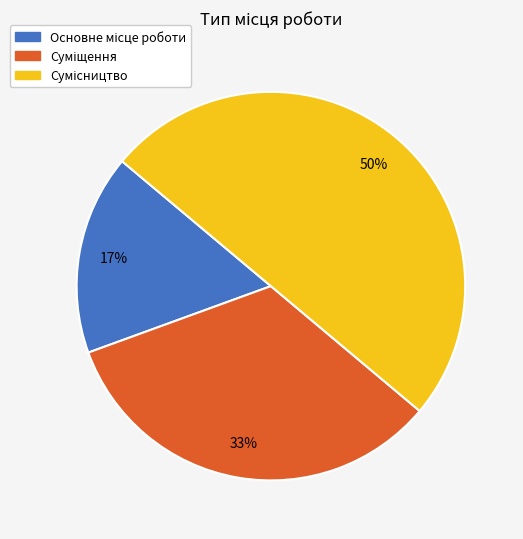

Count the number of slices in the pie.

3